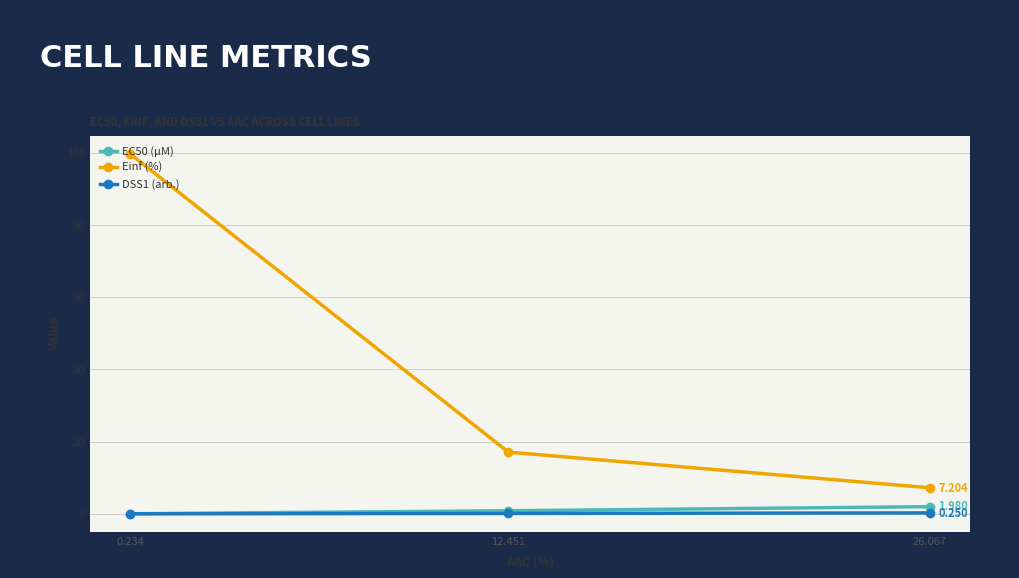

Which series has the largest total across all categories?

Einf (%)